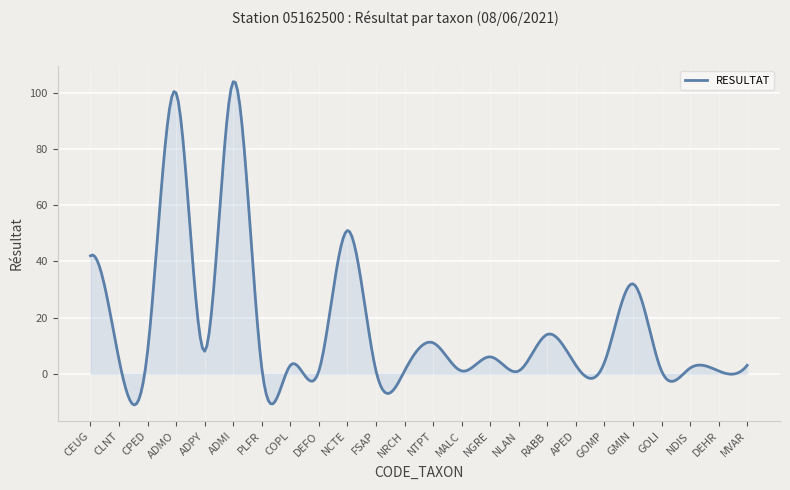

What is the smallest value displayed?

-11.1